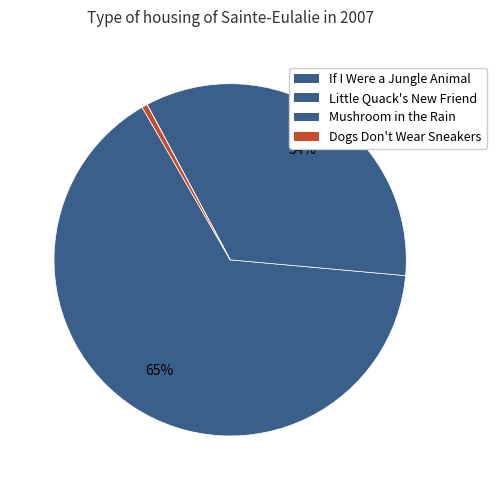

Does If I Were a Jungle Animal represent more than half of the total?

Yes